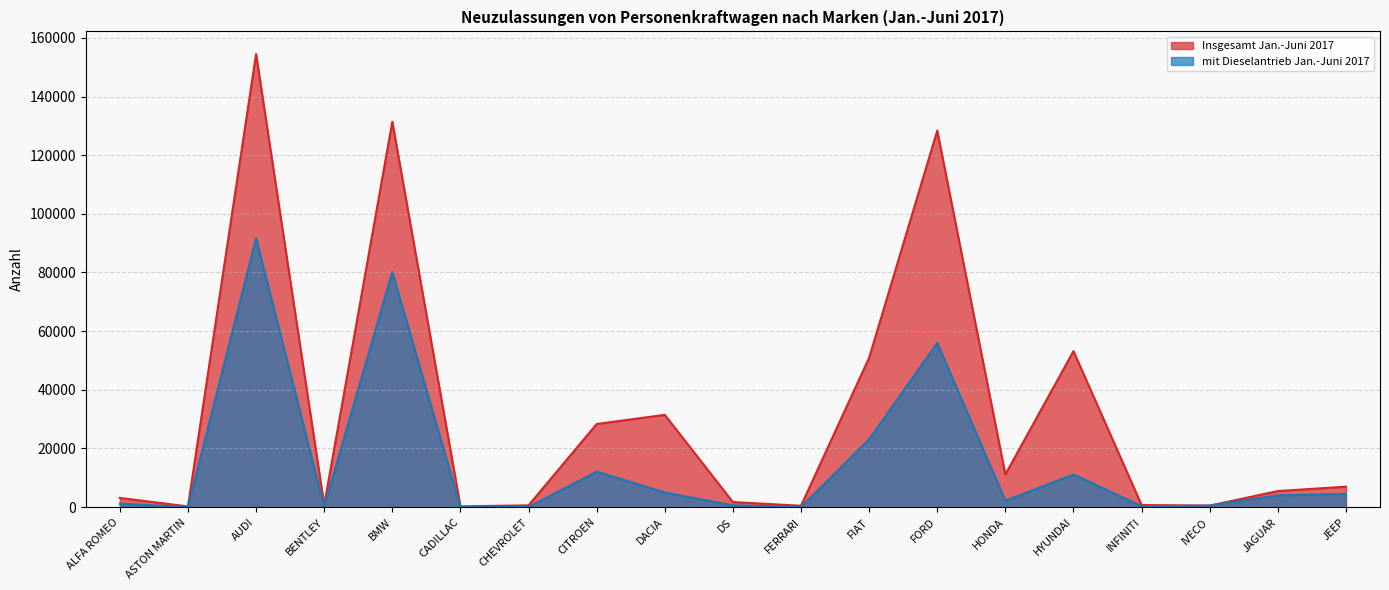

List the series in order of their overall mean, lowest first.

mit Dieselantrieb Jan.-Juni 2017, Insgesamt Jan.-Juni 2017